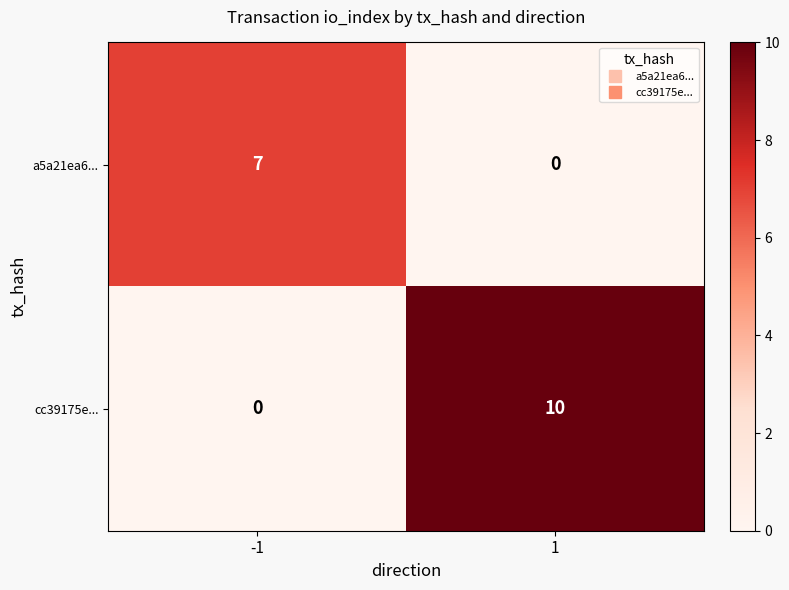

What is the sum of the cc39175e... values at -1 and 1?

10